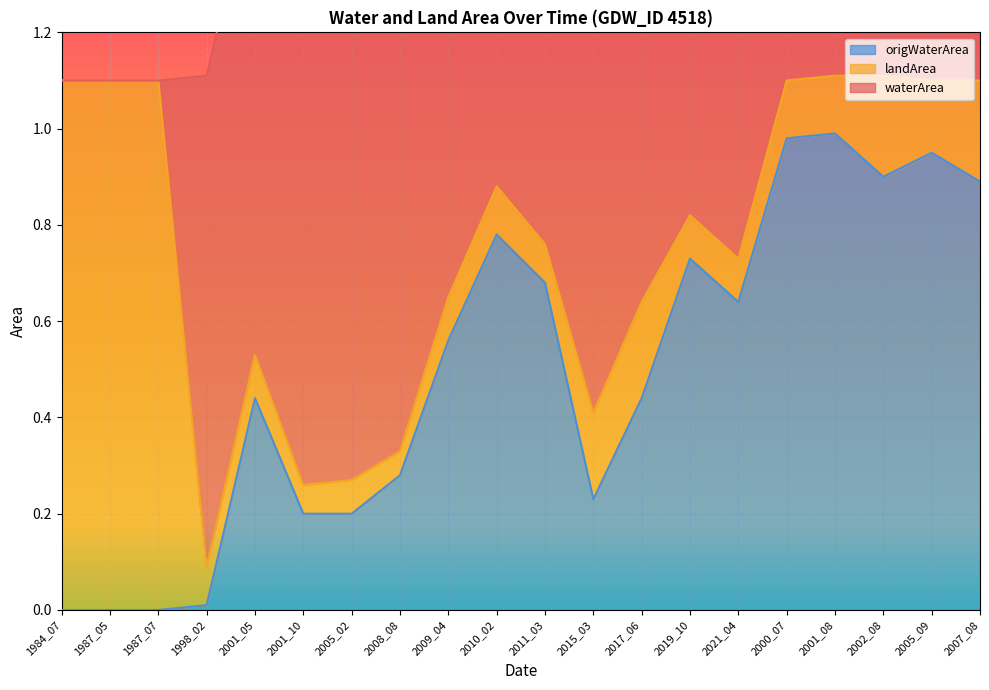

What are all the series names shown in the legend?

waterArea, landArea, origWaterArea